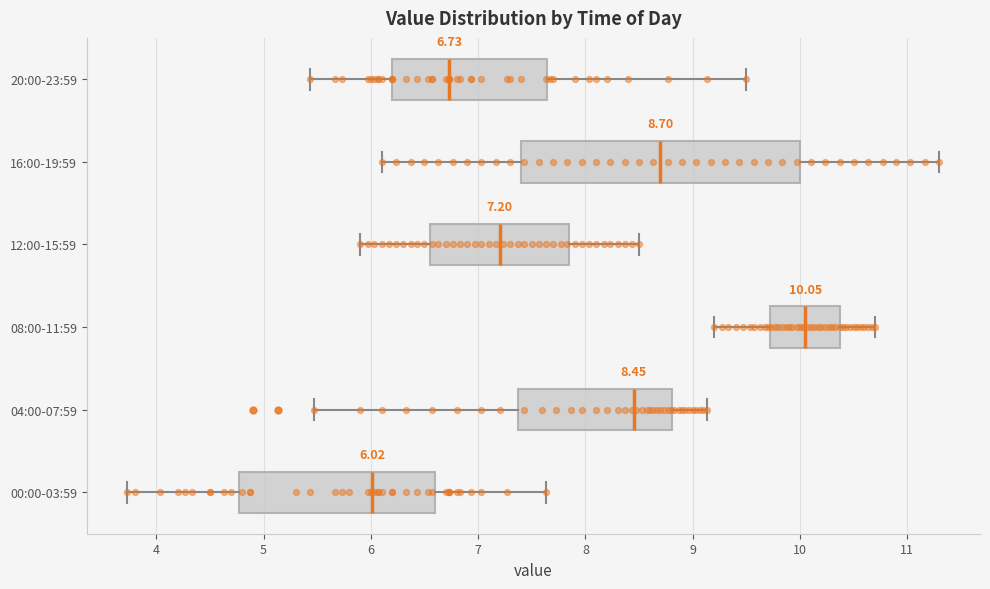

Which box's median line is the furthest to the right?

08:00-11:59